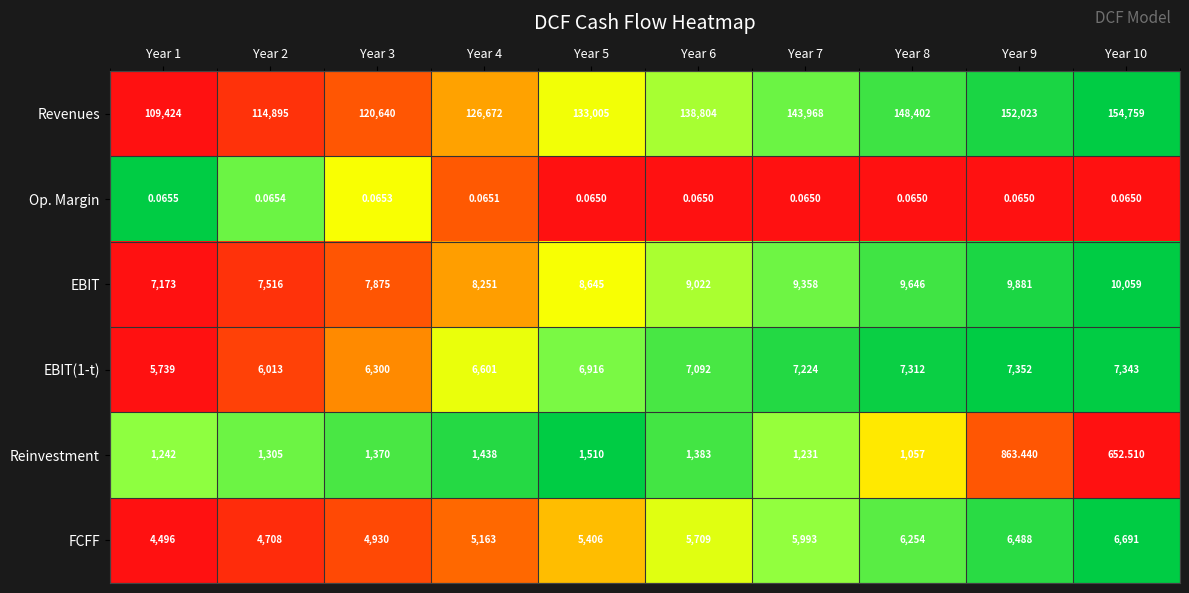

How many categories are shown in the chart?

10